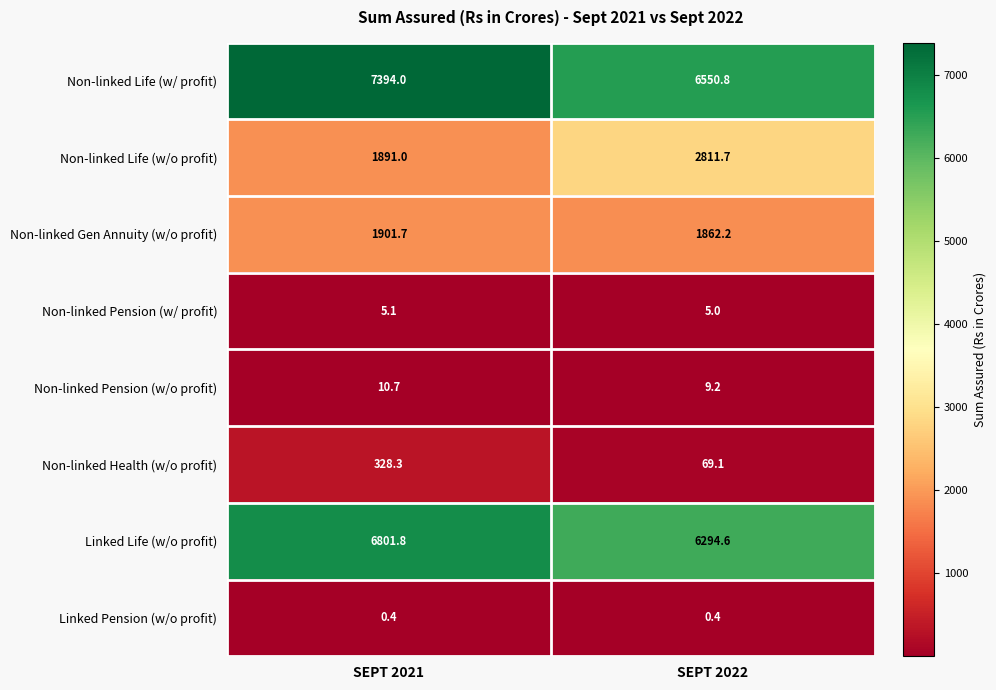

Reading right to left, what are all the values shown in this chart?

Non-linked Life (w/ profit): SEPT 2022=6550.8	SEPT 2021=7394.0
Non-linked Life (w/o profit): SEPT 2022=2811.7	SEPT 2021=1891.0
Non-linked Gen Annuity (w/o profit): SEPT 2022=1862.2	SEPT 2021=1901.7
Non-linked Pension (w/ profit): SEPT 2022=5.0	SEPT 2021=5.1
Non-linked Pension (w/o profit): SEPT 2022=9.2	SEPT 2021=10.7
Non-linked Health (w/o profit): SEPT 2022=69.1	SEPT 2021=328.3
Linked Life (w/o profit): SEPT 2022=6294.6	SEPT 2021=6801.8
Linked Pension (w/o profit): SEPT 2022=0.4	SEPT 2021=0.4